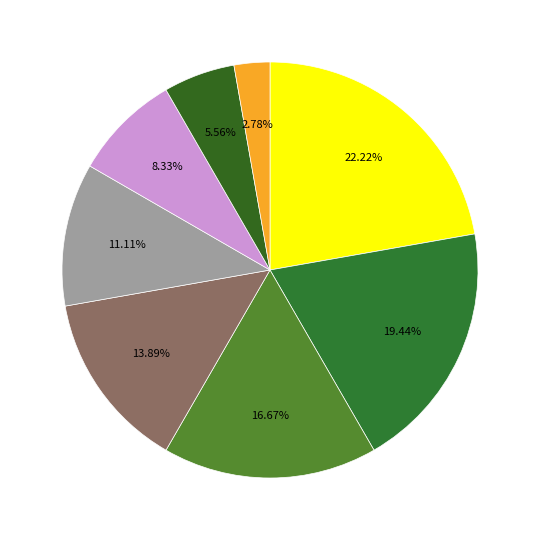

Count the number of slices in the pie.

8